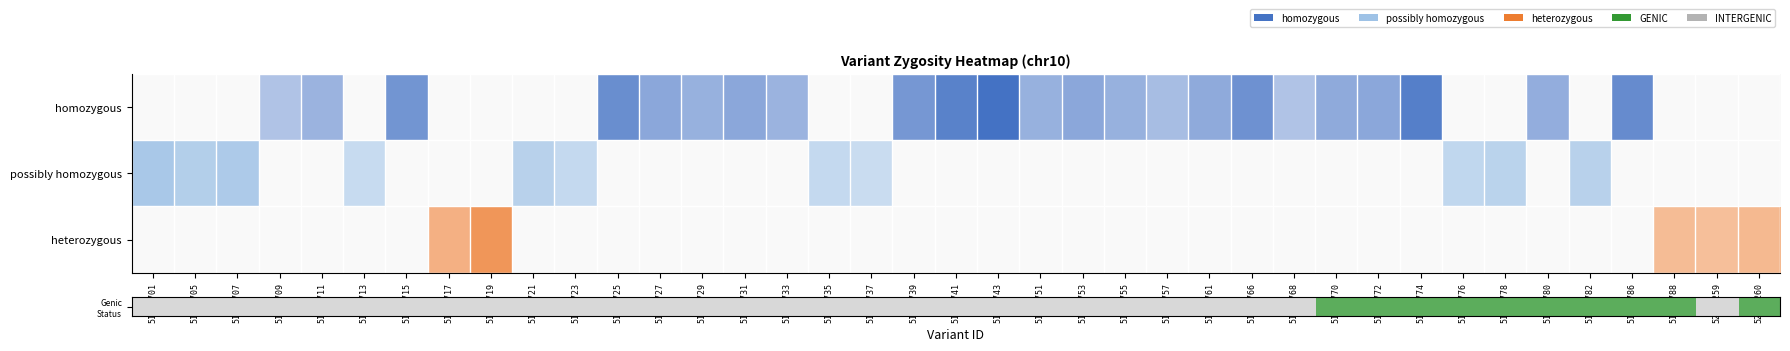

Reading left to right, what are all the values shown in this chart?

homozygous: 0=0	1=0	2=0	3=1	4=1	5=0	6=1	7=0	8=0	9=0	10=0	11=1	12=1	13=1	14=1	15=1	16=0	17=0	18=1	19=1	20=1	21=1	22=1	23=1	24=1	25=1	26=1	27=1	28=1	29=1	30=1	31=0	32=0	33=1	34=0	35=1	36=0	37=0	38=0
possibly homozygous: 0=1	1=1	2=1	3=0	4=0	5=1	6=0	7=0	8=0	9=1	10=1	11=0	12=0	13=0	14=0	15=0	16=1	17=1	18=0	19=0	20=0	21=0	22=0	23=0	24=0	25=0	26=0	27=0	28=0	29=0	30=0	31=1	32=1	33=0	34=1	35=0	36=0	37=0	38=0
heterozygous: 0=0	1=0	2=0	3=0	4=0	5=0	6=0	7=1	8=1	9=0	10=0	11=0	12=0	13=0	14=0	15=0	16=0	17=0	18=0	19=0	20=0	21=0	22=0	23=0	24=0	25=0	26=0	27=0	28=0	29=0	30=0	31=0	32=0	33=0	34=0	35=0	36=1	37=1	38=1